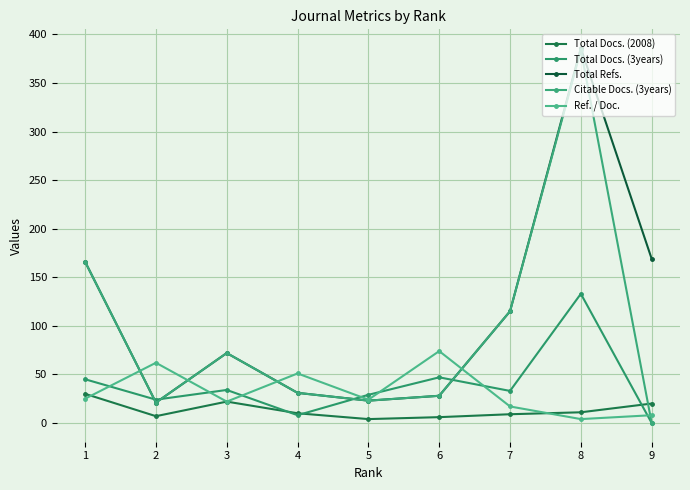

Reading right to left, transcribe all the data shown in this chart.

Total Docs. (2008): 9=20	8=11	7=9	6=6	5=4	4=10	3=22	2=7	1=30
Total Docs. (3years): 9=0	8=133	7=33	6=47	5=29	4=8	3=34	2=24	1=45
Total Refs.: 9=169	8=386	7=115	6=28	5=23	4=31	3=72	2=21	1=166
Citable Docs. (3years): 9=0	8=384	7=115	6=28	5=23	4=31	3=72	2=21	1=166
Ref. / Doc.: 9=8	8=4	7=17	6=74	5=24	4=51	3=22	2=62	1=25